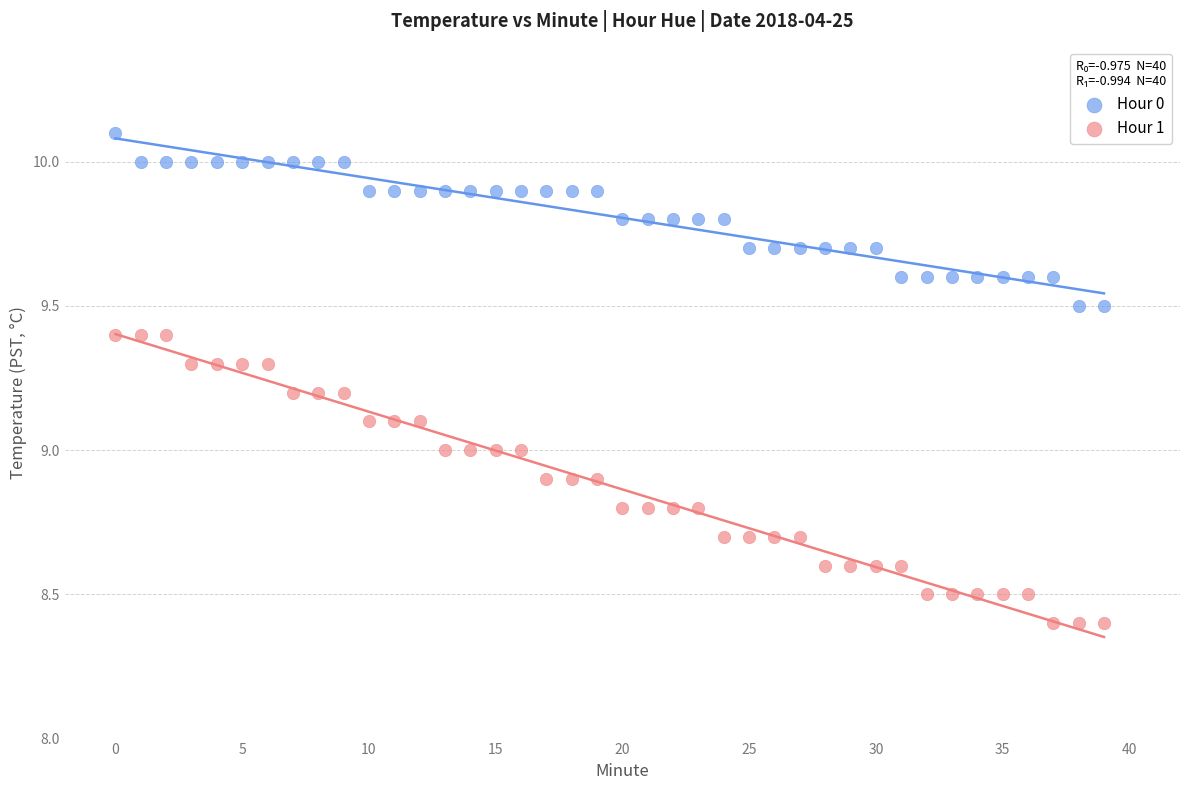

Which series reaches the maximum Y coordinate?

Hour 0